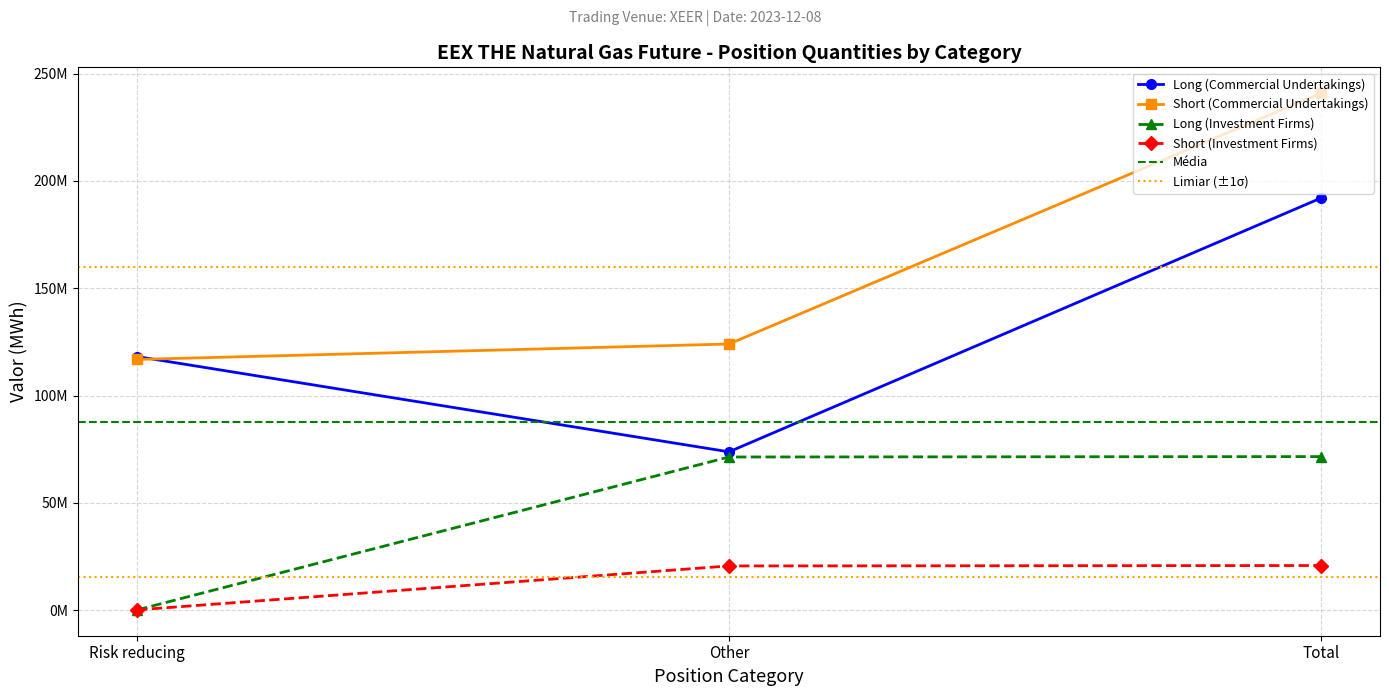

How many lines are shown in the chart?

4